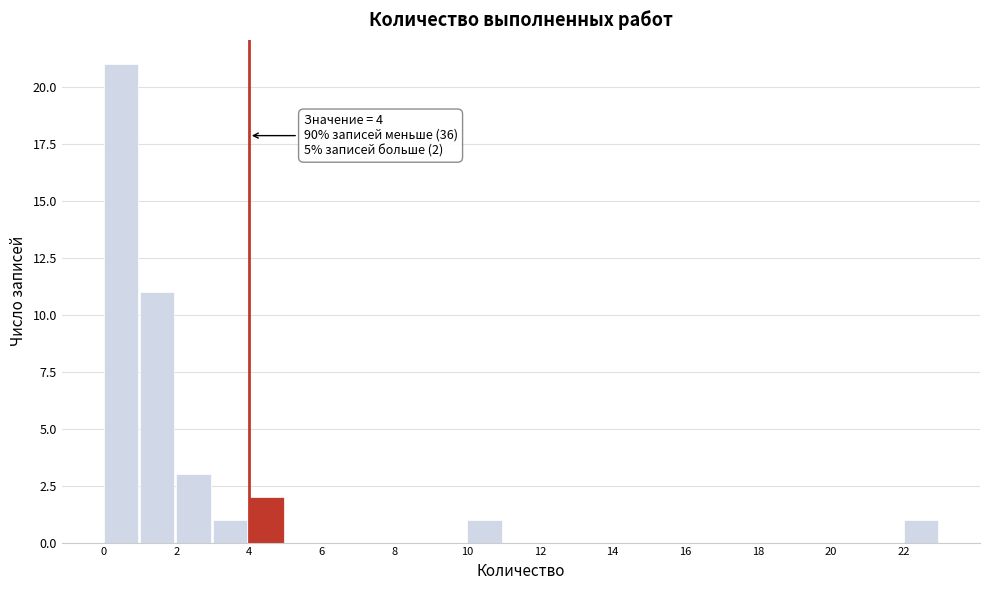

Over which range of the x-axis is the bar tallest?

0 to 1